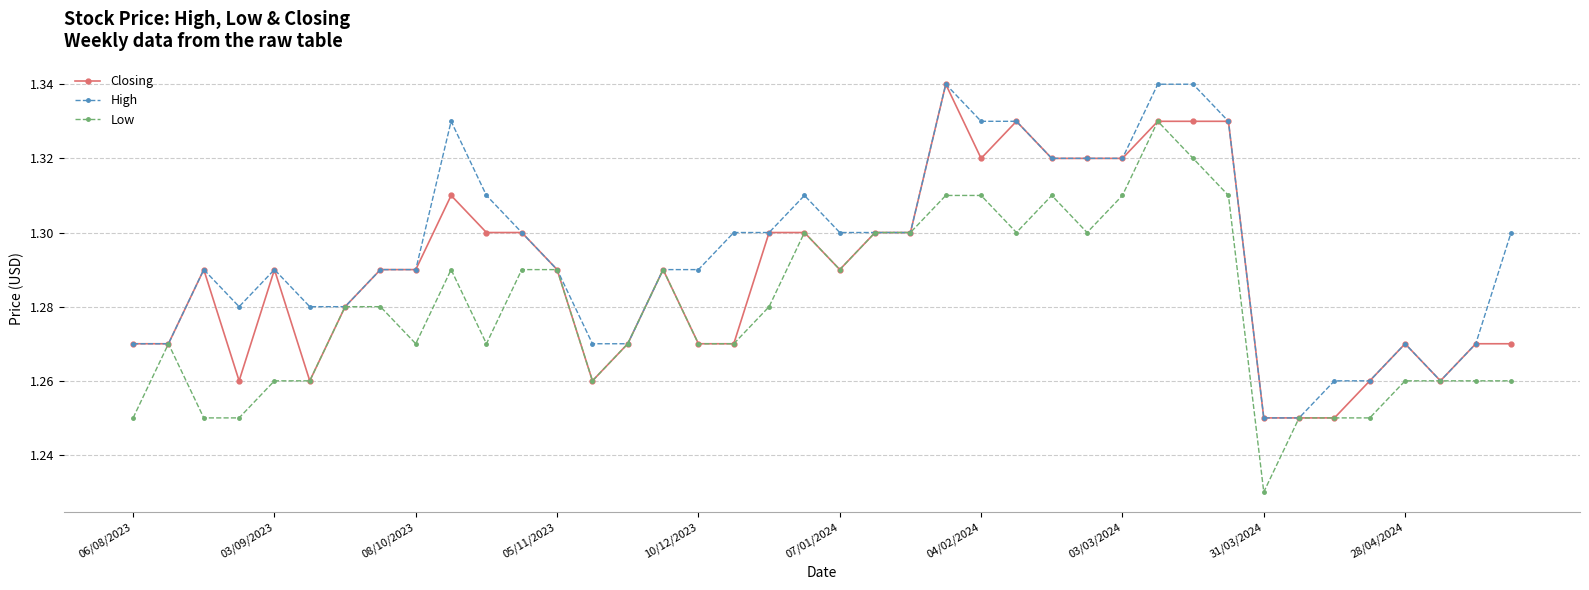

Which series has the largest range (max minus min)?

Low